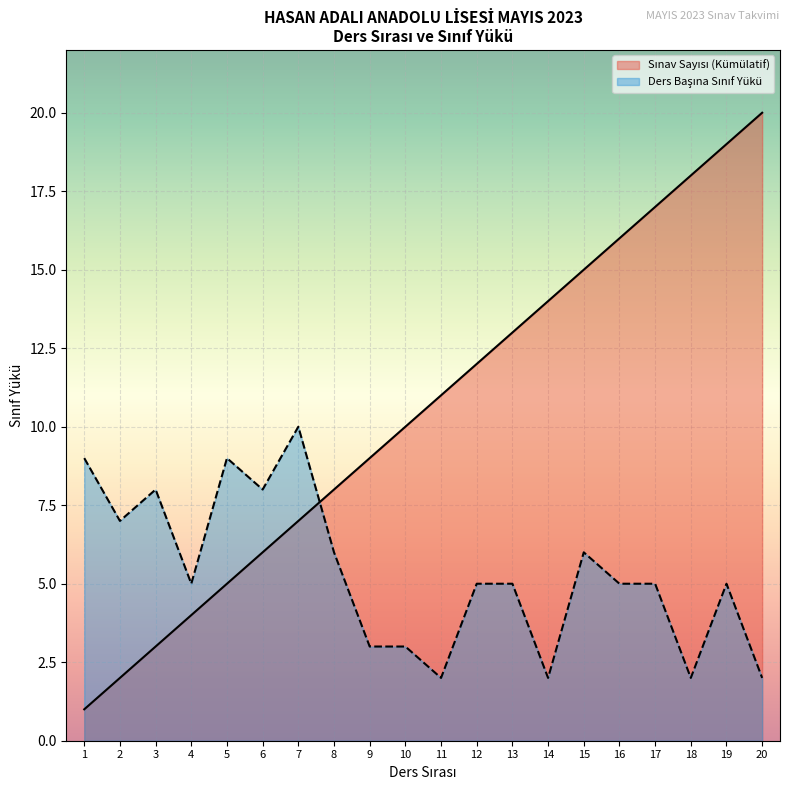

Which category has the highest value across all series?

20